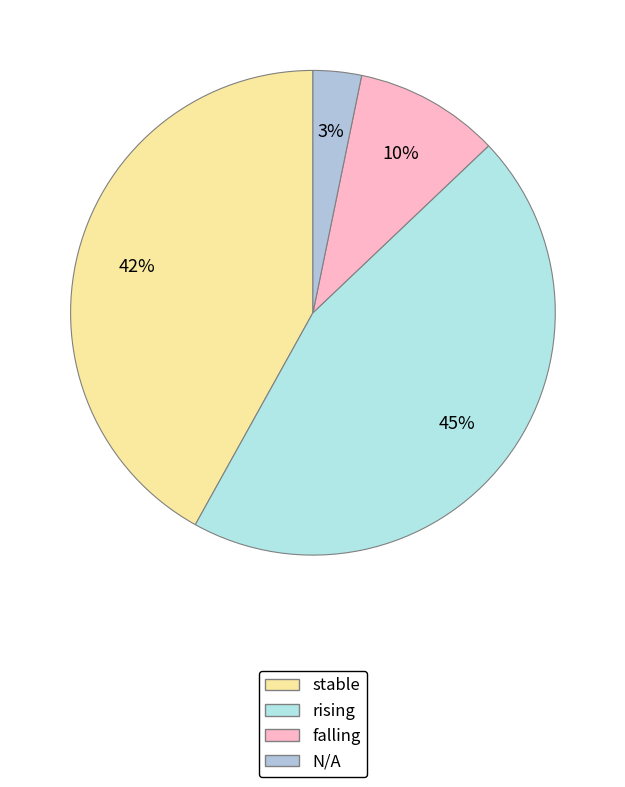

How many segments does this pie chart have?

4